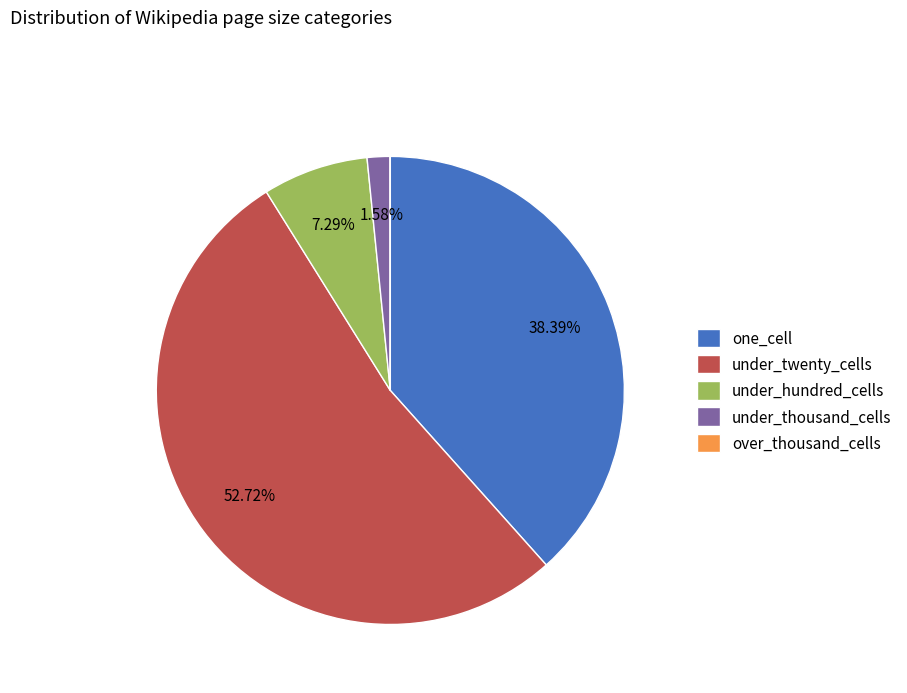

Is there any slice that represents more than half of the pie?

Yes